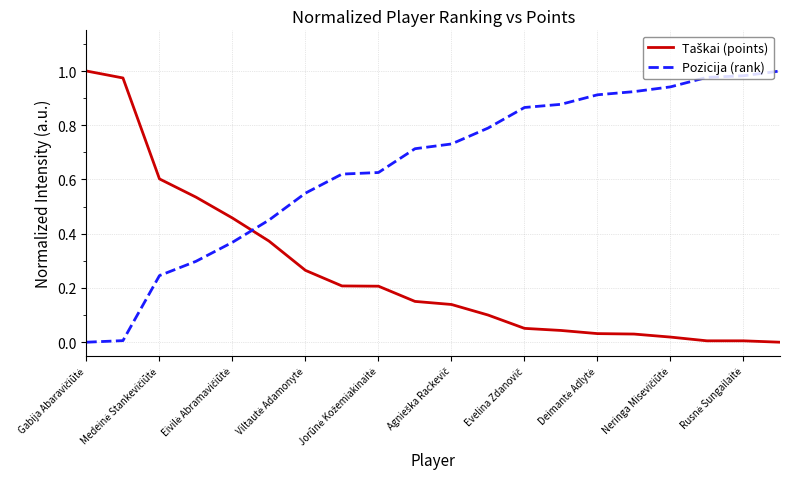

Which series has the largest total across all categories?

Pozicija (rank)